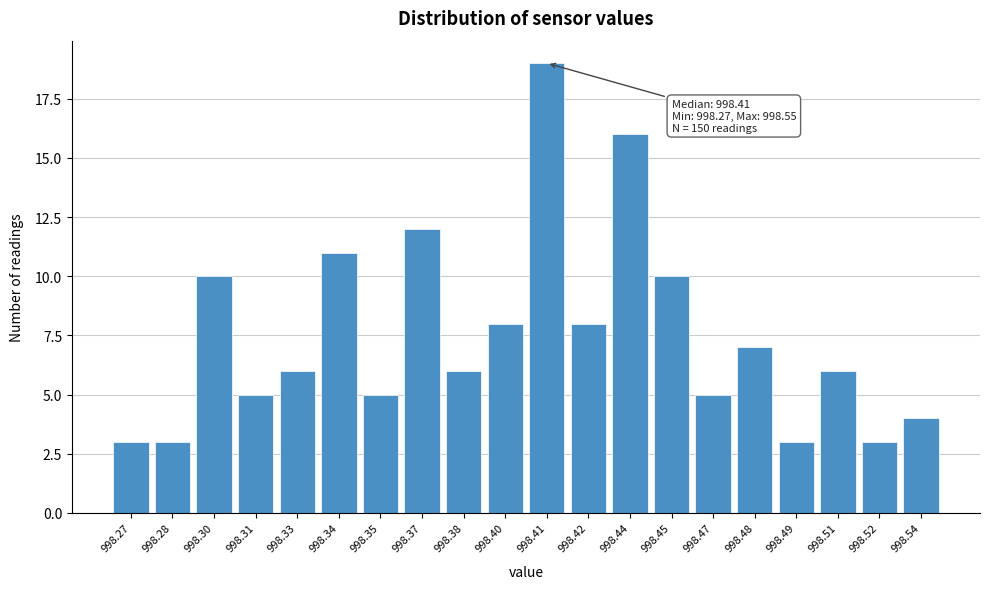

Reading right to left, list all the values displayed in this chart.

998.54=4	998.52=3	998.51=6	998.49=3	998.48=7	998.47=5	998.45=10	998.44=16	998.42=8	998.41=19	998.40=8	998.38=6	998.37=12	998.35=5	998.34=11	998.33=6	998.31=5	998.30=10	998.28=3	998.27=3